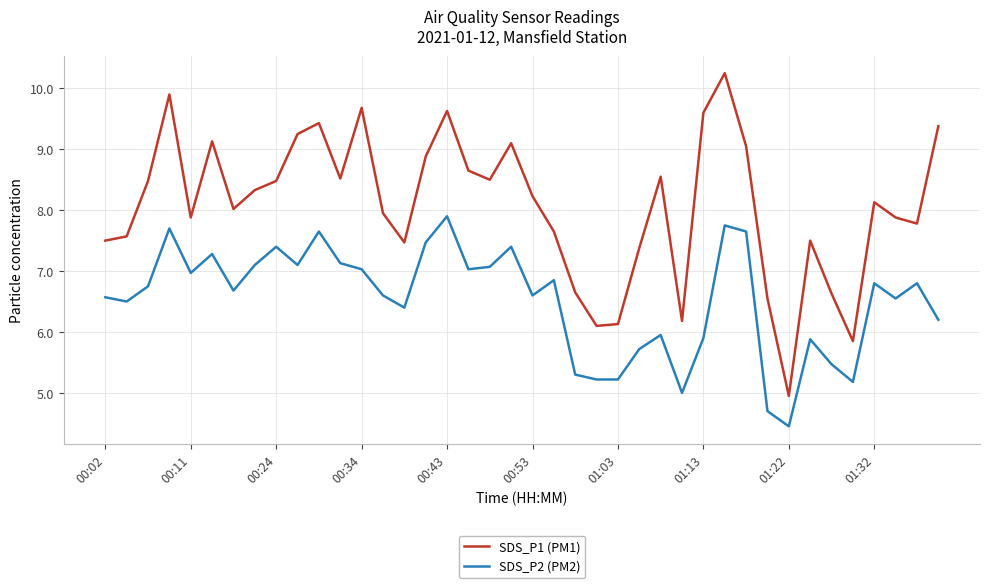

True or false: SDS_P2 (PM2) and SDS_P1 (PM1) cross at least once.

False